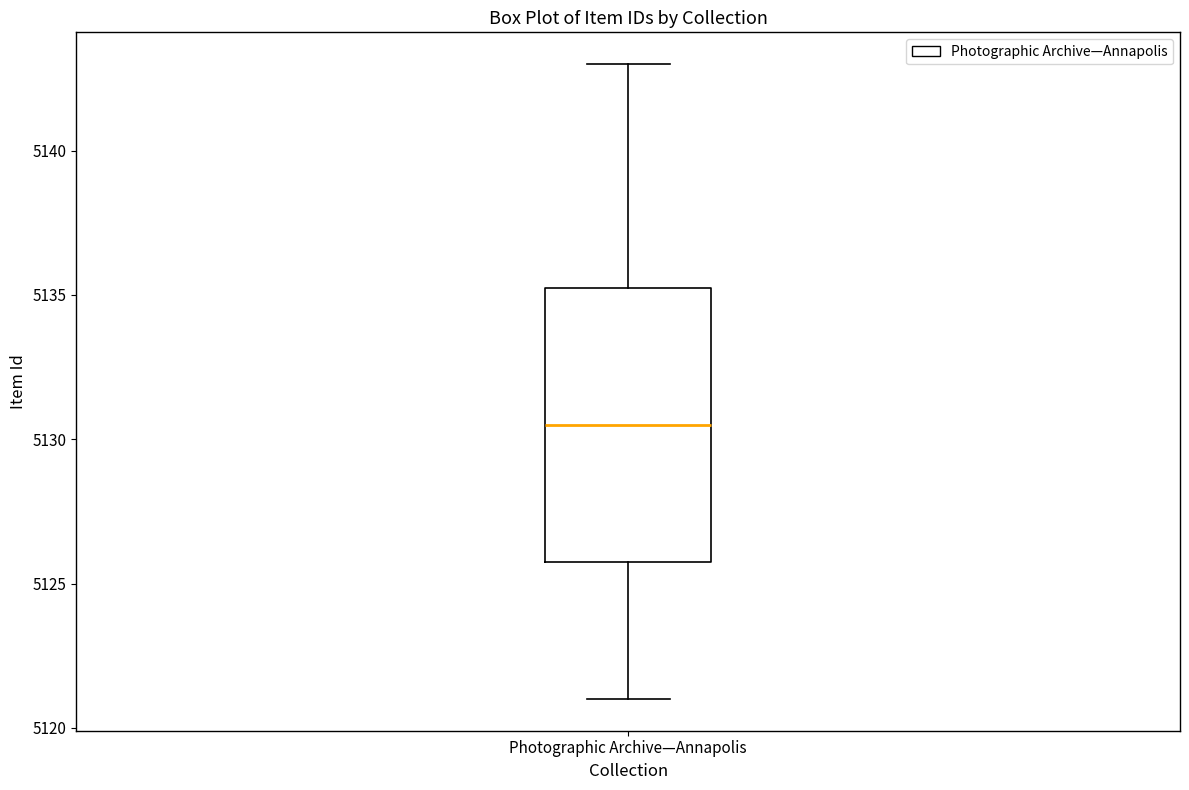

Where does the median line of the box for Photographic Archive—Annapolis sit on the y-axis? The values are not printed on the chart, so give them approximately, as read against the axis.

5130.5